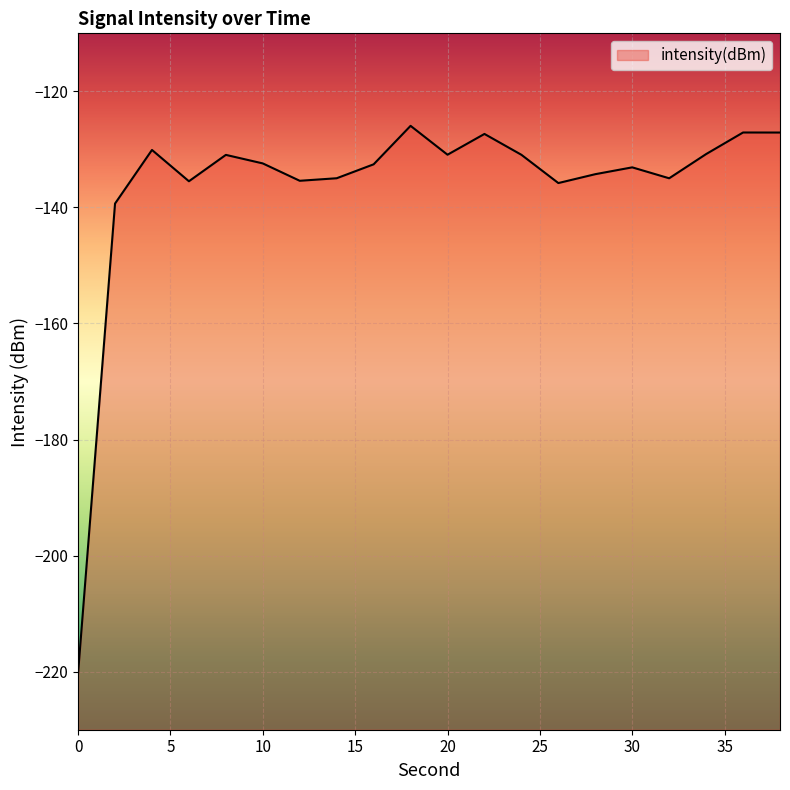

What is the change in value from 6 to 26?

-0.3